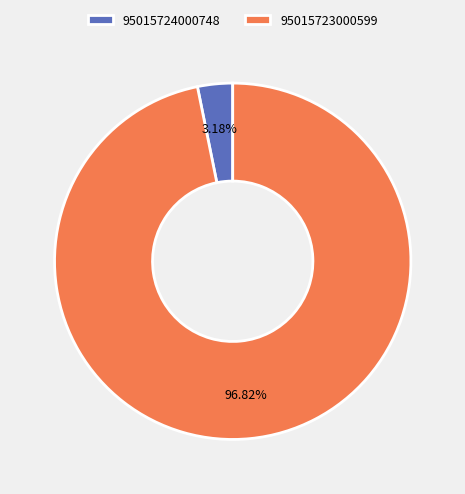

What percentage is the 95015723000599 slice, to the nearest percent?

97%